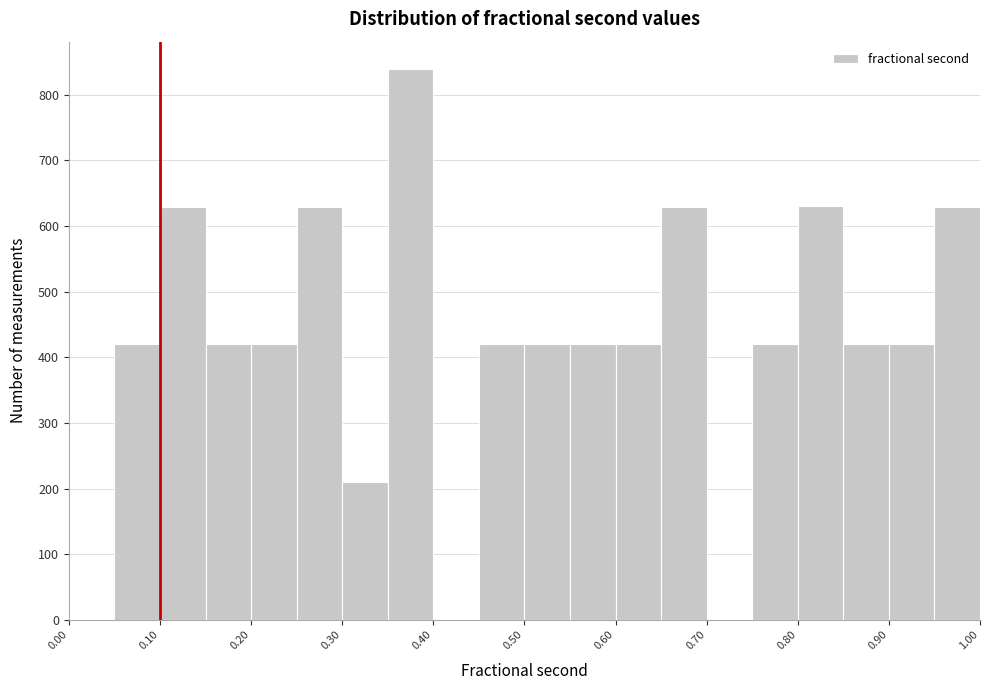

Reading left to right, transcribe this chart: for each bar, give the range it covers on the x-axis and its height. The values are not printed on the chart, so give them approximately, as read against the axis.

0.00 to 0.05: 0
0.05 to 0.10: 420
0.10 to 0.15: 630
0.15 to 0.20: 420
0.20 to 0.25: 420
0.25 to 0.30: 630
0.30 to 0.35: 210
0.35 to 0.40: 840
0.40 to 0.45: 0
0.45 to 0.50: 420
0.50 to 0.55: 420
0.55 to 0.60: 420
0.60 to 0.65: 420
0.65 to 0.70: 630
0.70 to 0.75: 0
0.75 to 0.80: 420
0.80 to 0.85: 630
0.85 to 0.90: 420
0.90 to 0.95: 420
0.95 to 1.00: 630